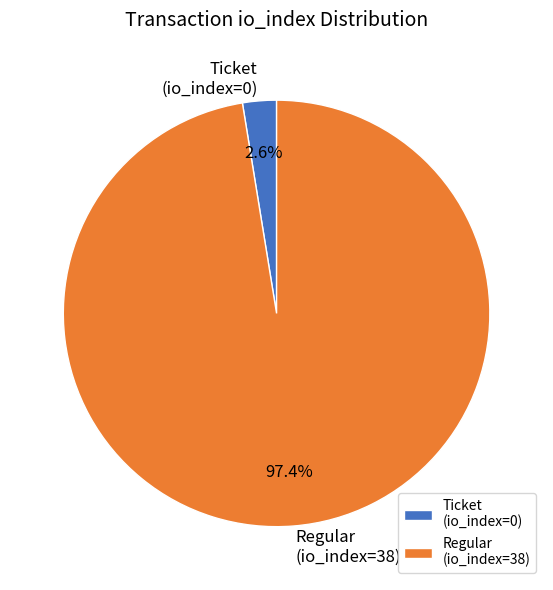

Do Ticket (io_index=0) and Regular (io_index=38) together represent more than half of the pie?

Yes